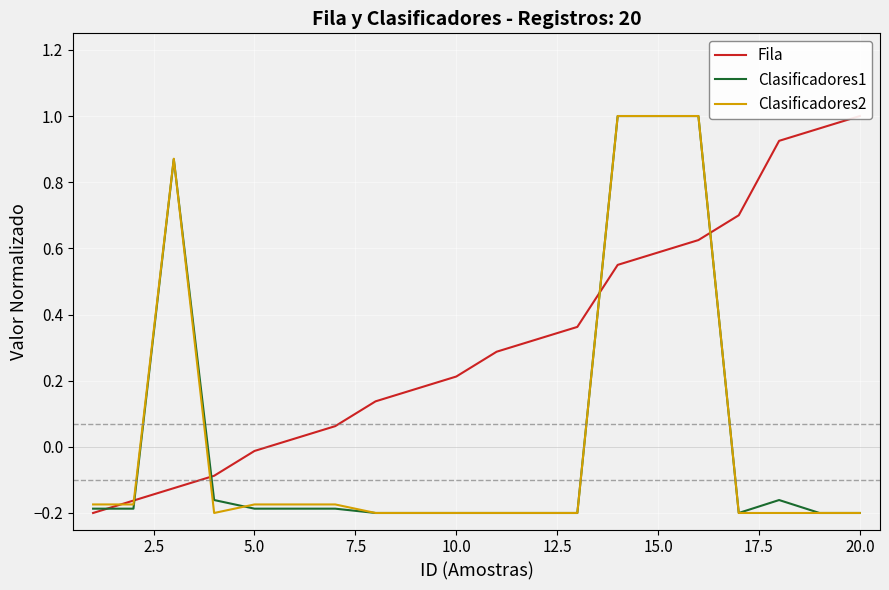

Is it true that Clasificadores2 equals -0.1 at 10.0?

False